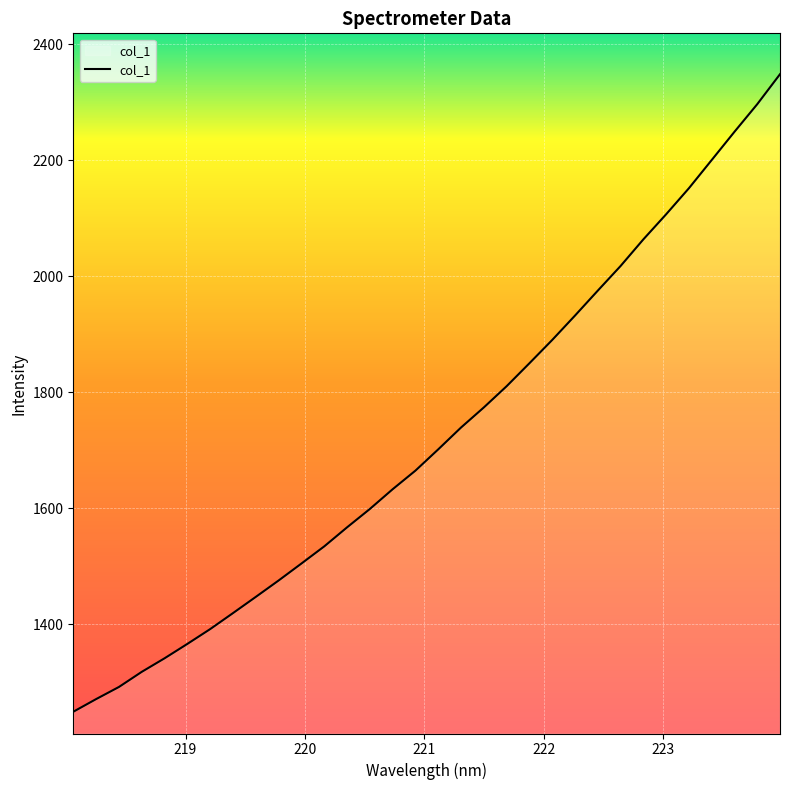

What is the average value?

1724.6